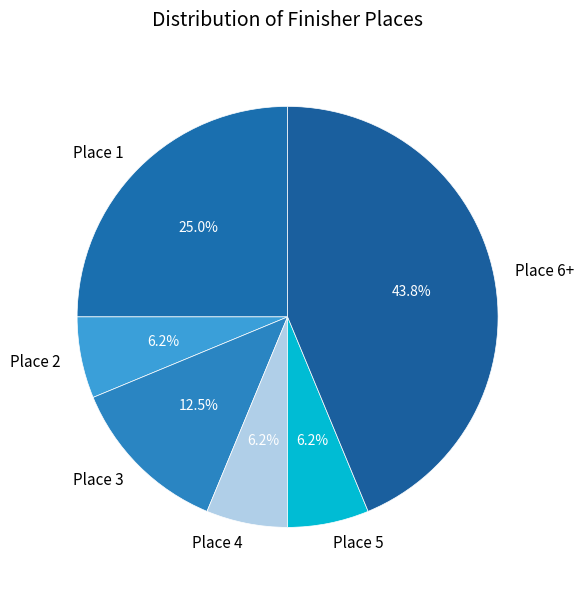

To the nearest percent, what percentage of the pie is Place 1?

25%